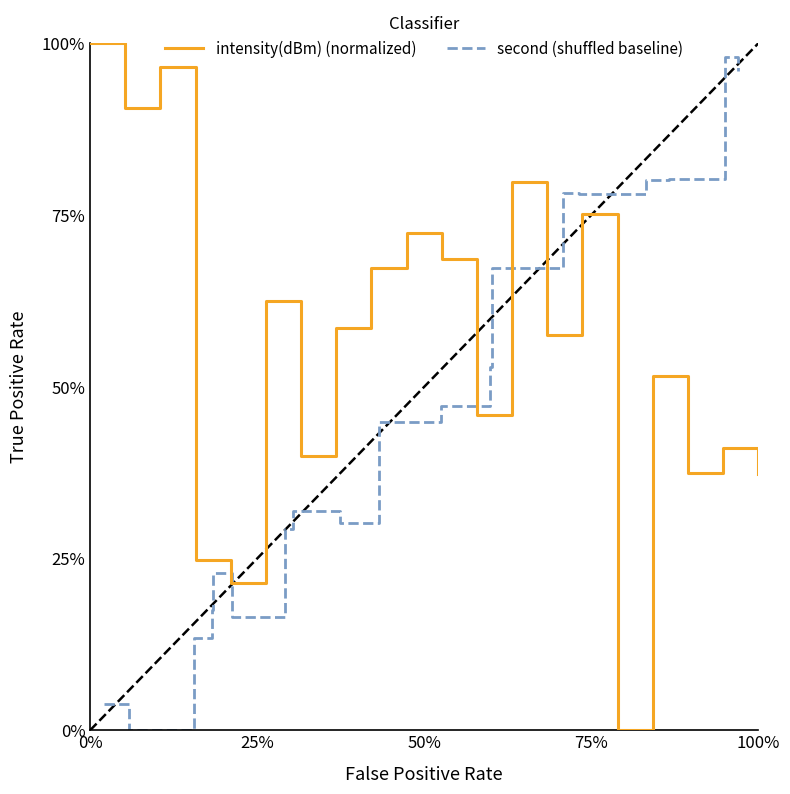

What is the maximum value shown in the chart?

1.0